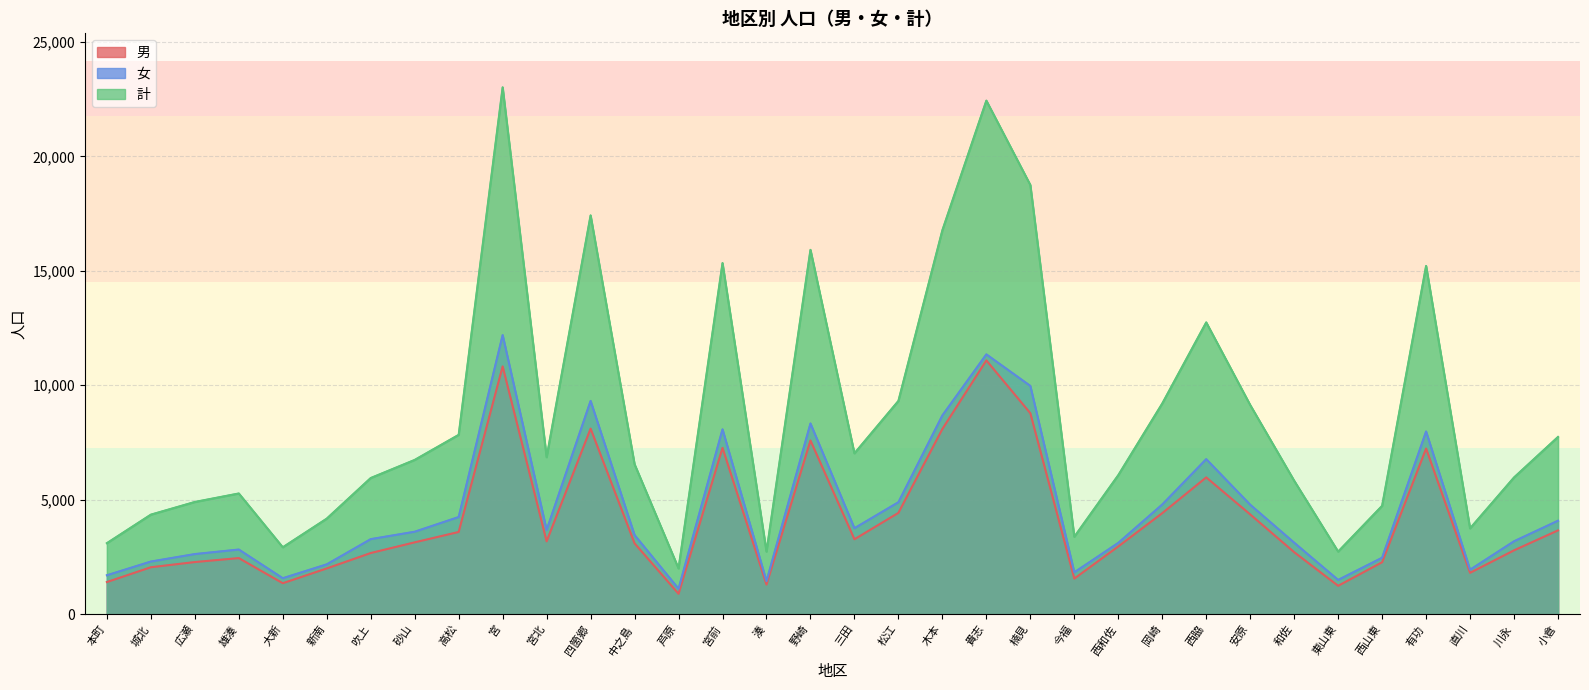

How many lines are shown in the chart?

3